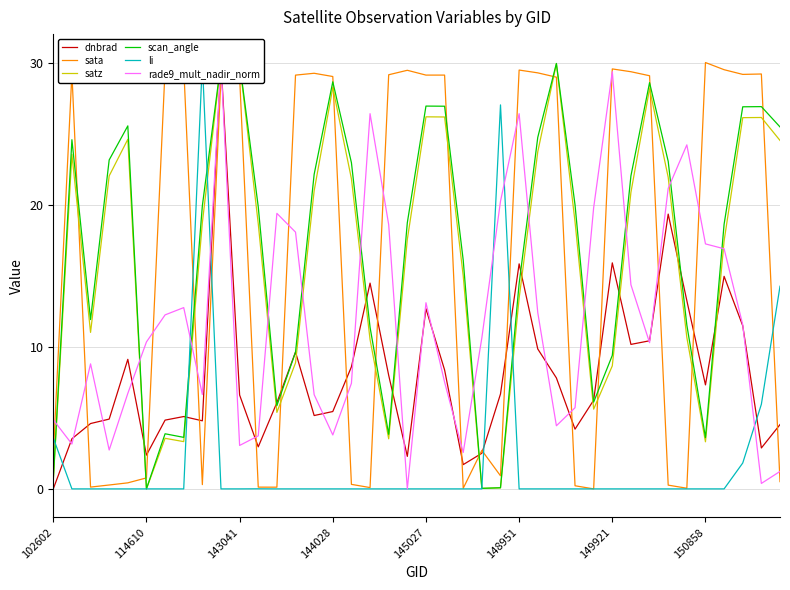

What is the difference between the second highest and second lowest values in the rade9_mult_nadir_norm series?

29.0